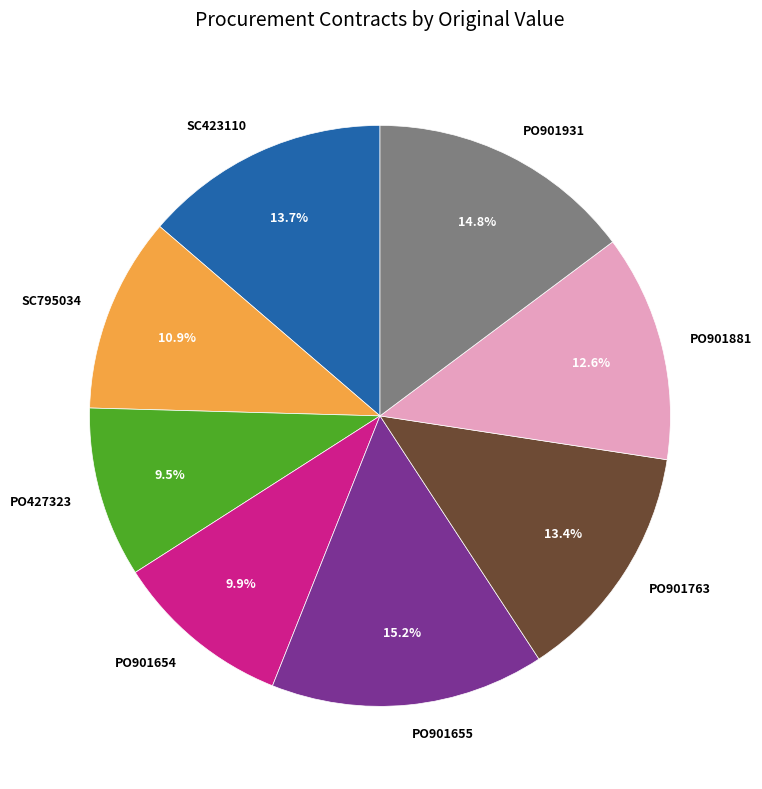

Is the sum of SC795034 and PO427323 greater than half?

No